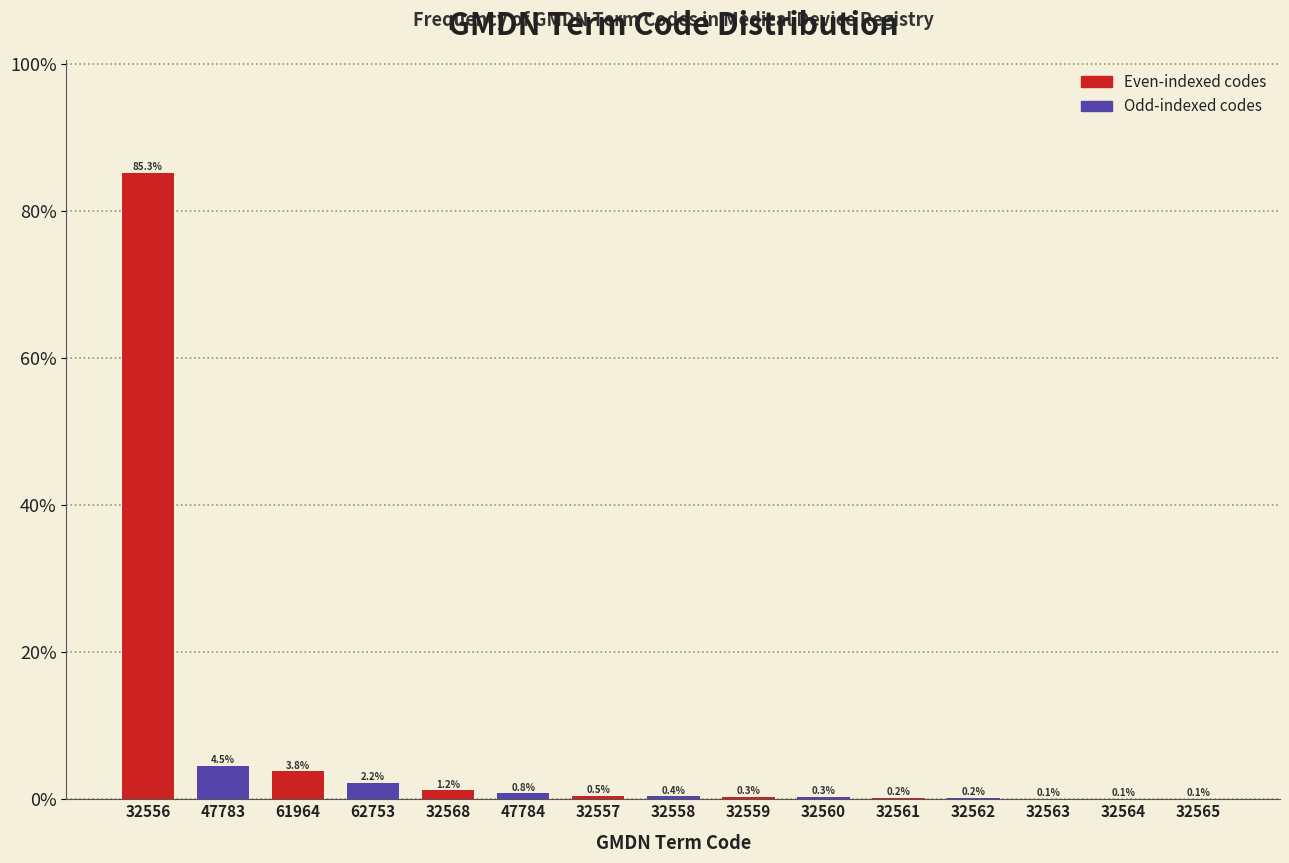

Reading left to right, what are all the values shown in this chart?

32556=85.3	47783=4.5	61964=3.8	62753=2.2	32568=1.2	47784=0.8	32557=0.5	32558=0.4	32559=0.3	32560=0.3	32561=0.2	32562=0.2	32563=0.1	32564=0.1	32565=0.1